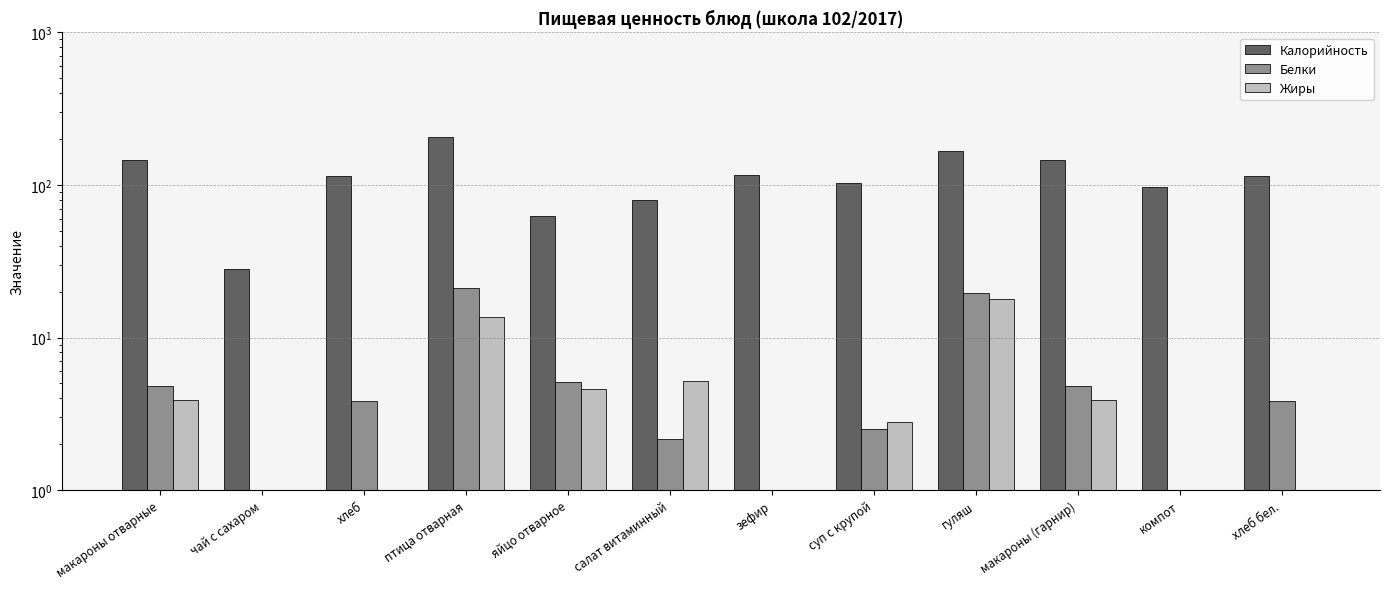

At how many categories does at least one series exceed 65?

10